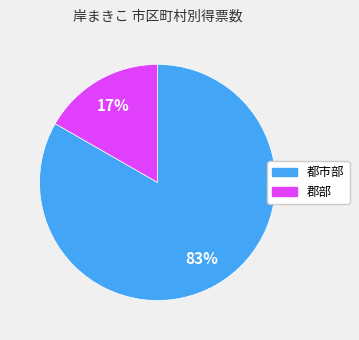

To the nearest percent, what is the average slice percentage?

50%